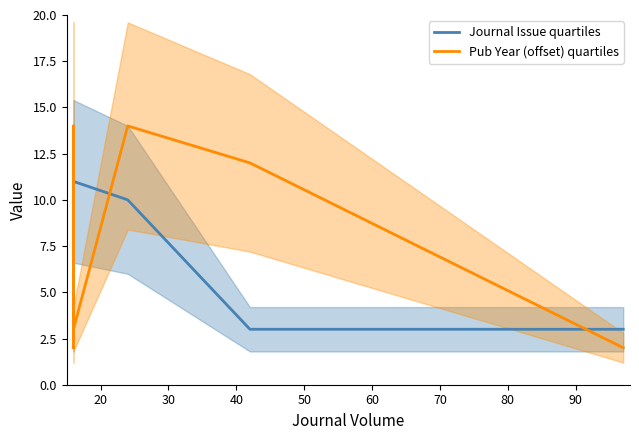

True or false: Pub Year (offset) quartiles has more than 2 interior local peaks.

False